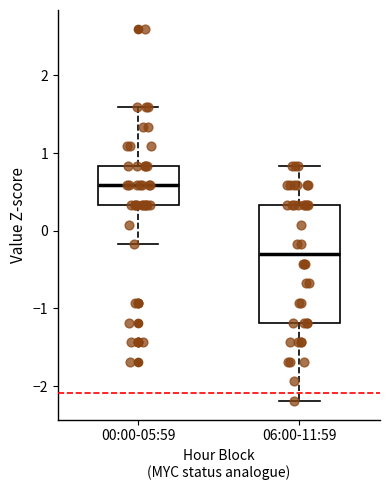

Reading left to right, read every box against the y-axis: the position of its median line, the range the box covers, and the ends of its whiskers. The values are not printed on the chart, so give them approximately, as read against the axis.

00:00-05:59: median 0.6, box 0.3 to 0.8, whiskers -0.2 to 1.6
06:00-11:59: median -0.3, box -1.2 to 0.3, whiskers -2.2 to 0.8